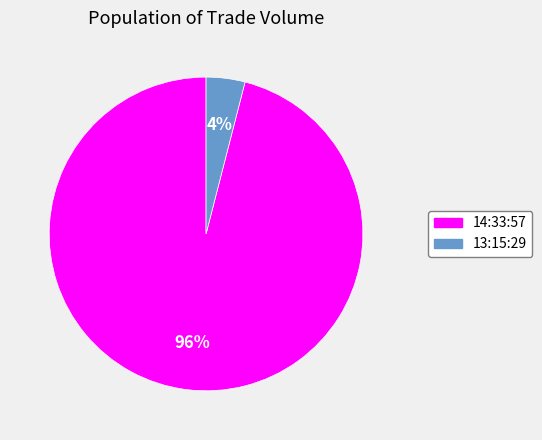

What is the smallest slice in the pie chart?

13:15:29